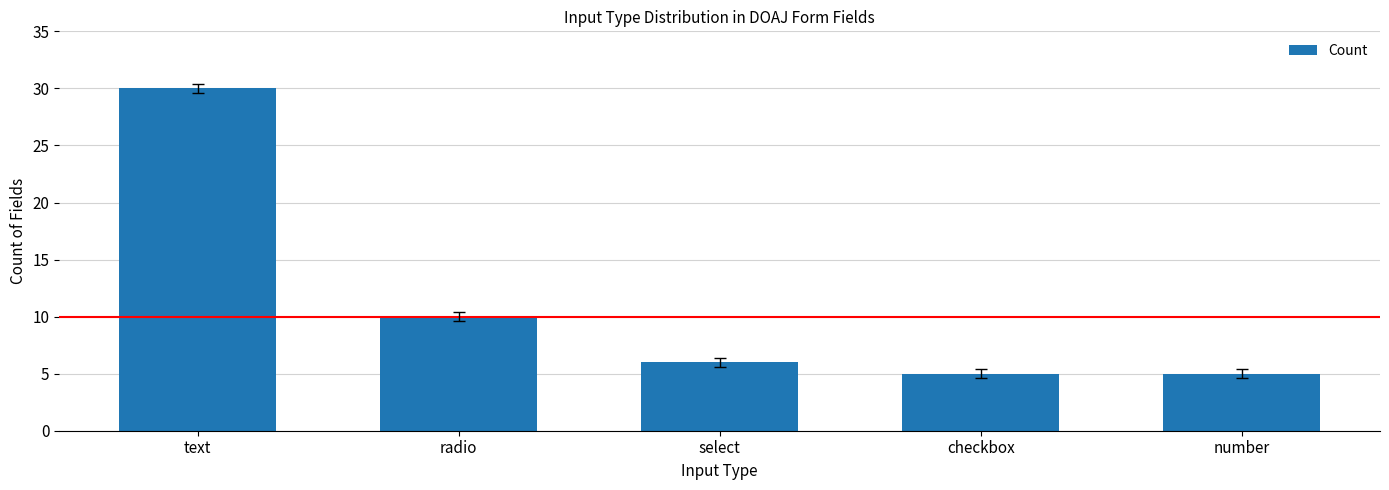

What is the sum of the values at text and checkbox?

35